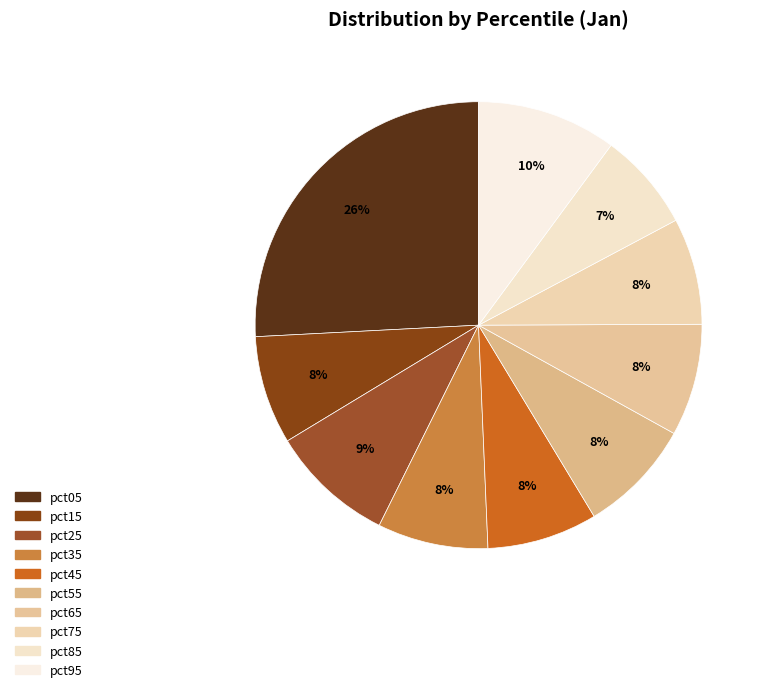

To the nearest percent, what percentage of the pie is pct25?

9%